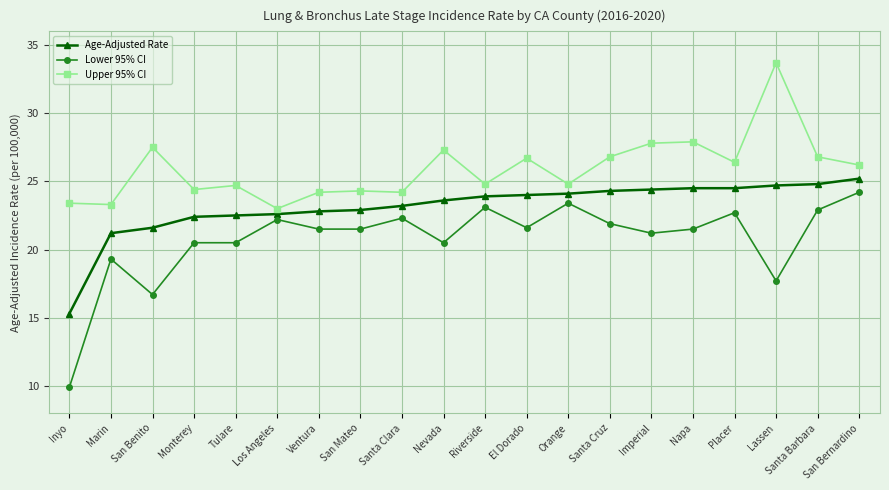

What is the average value of the Age-Adjusted Rate series?

23.1